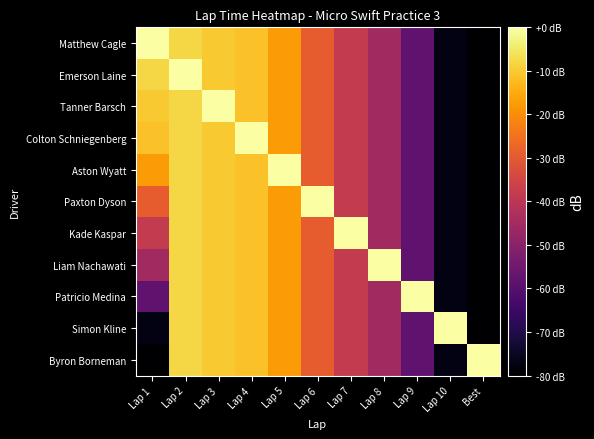

Which has a higher value, Lap 6 or Lap 5?

Lap 5